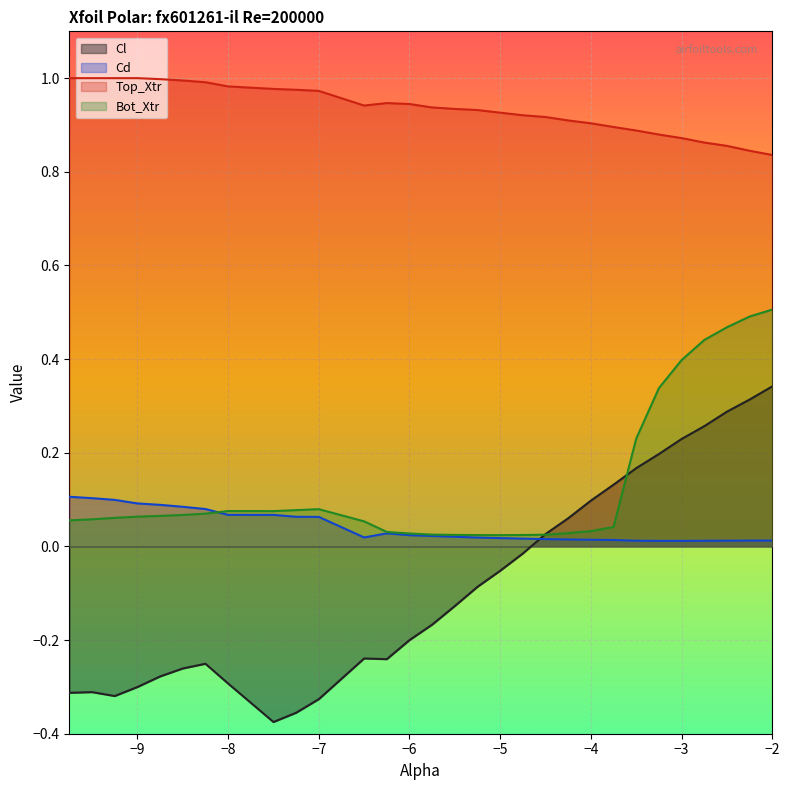

True or false: Cl has more than 2 points higher than both neighbors.

True